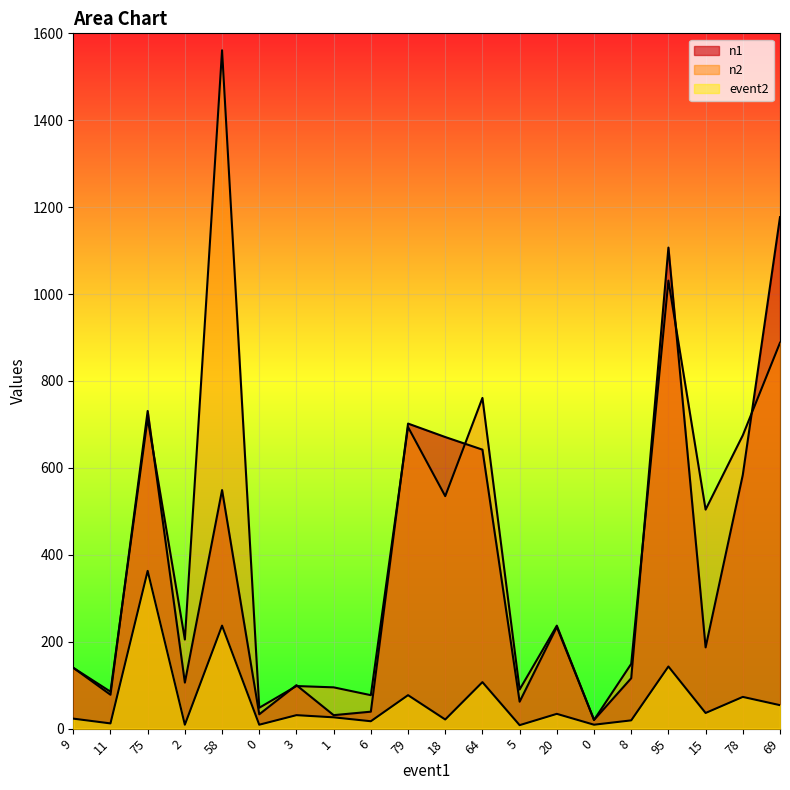

What is the difference between the maximum and minimum values in the event2 series?

355